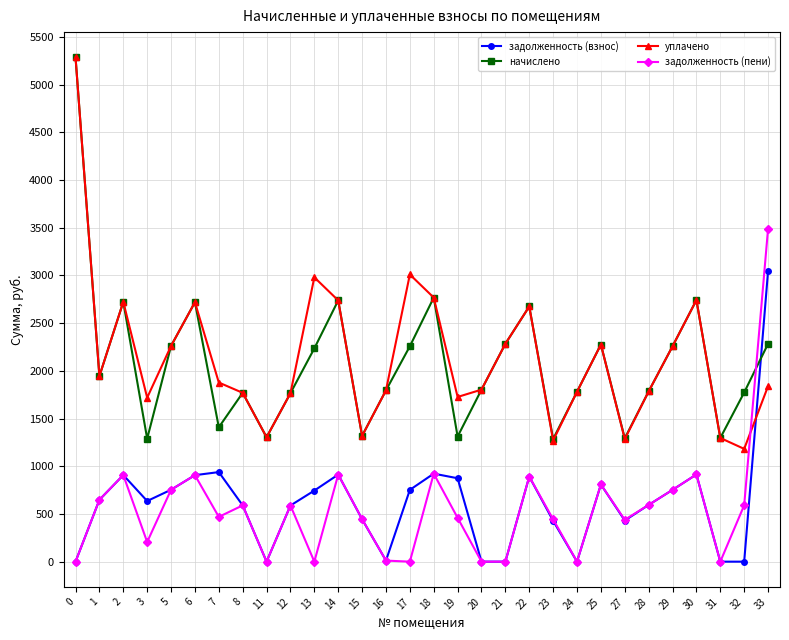

At which category does начислено reach its first local valley?

1